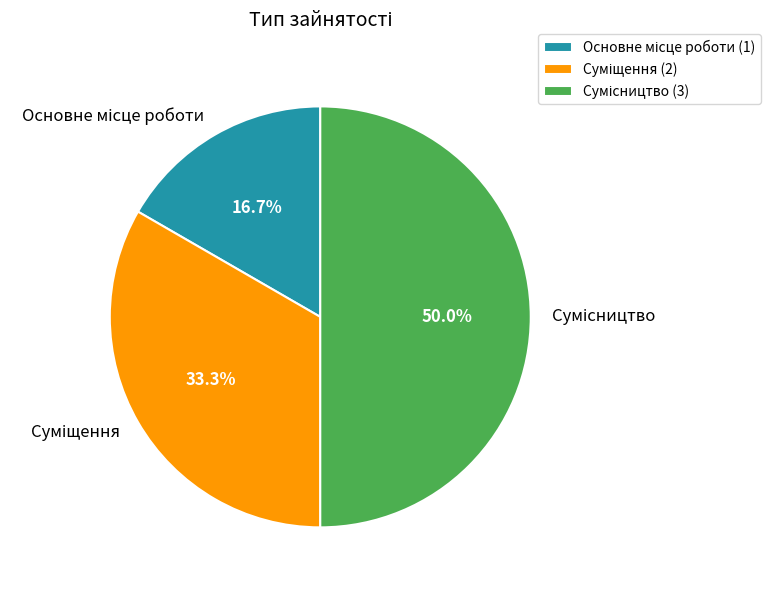

How many slices are in this pie chart?

3